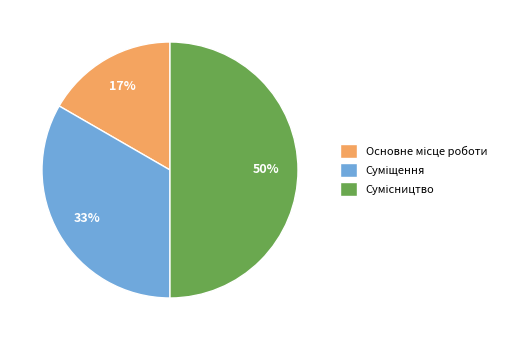

To the nearest percent, what is the average slice percentage?

33%